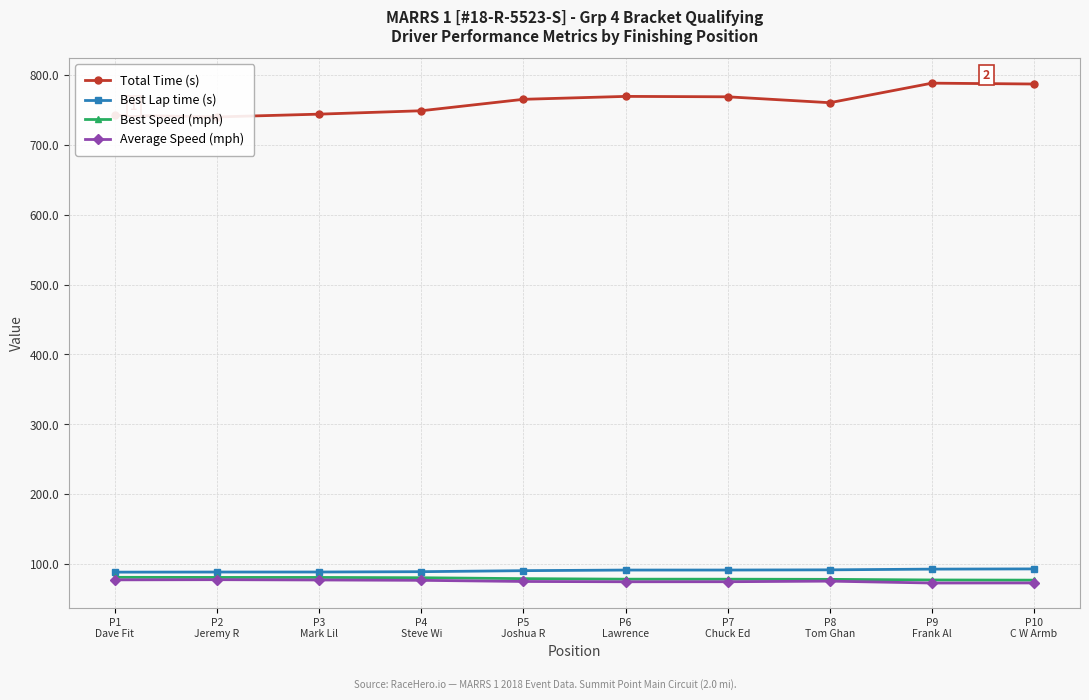

How many lines are shown in the chart?

4